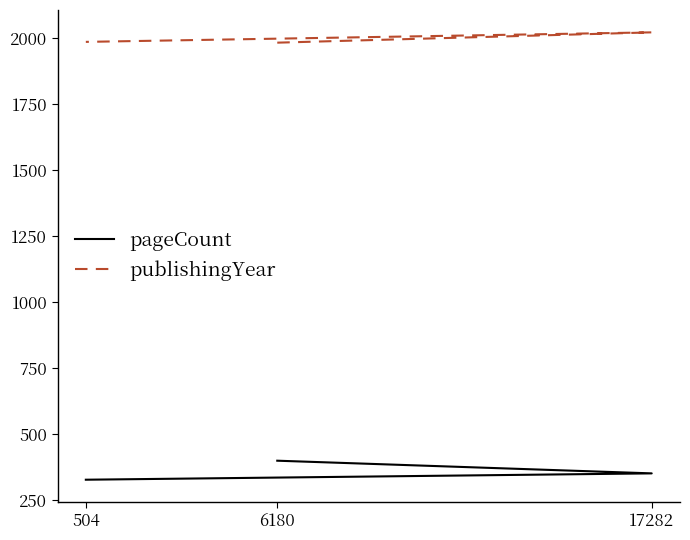

The publishingYear series shows 1986 at 504. True or false?

True